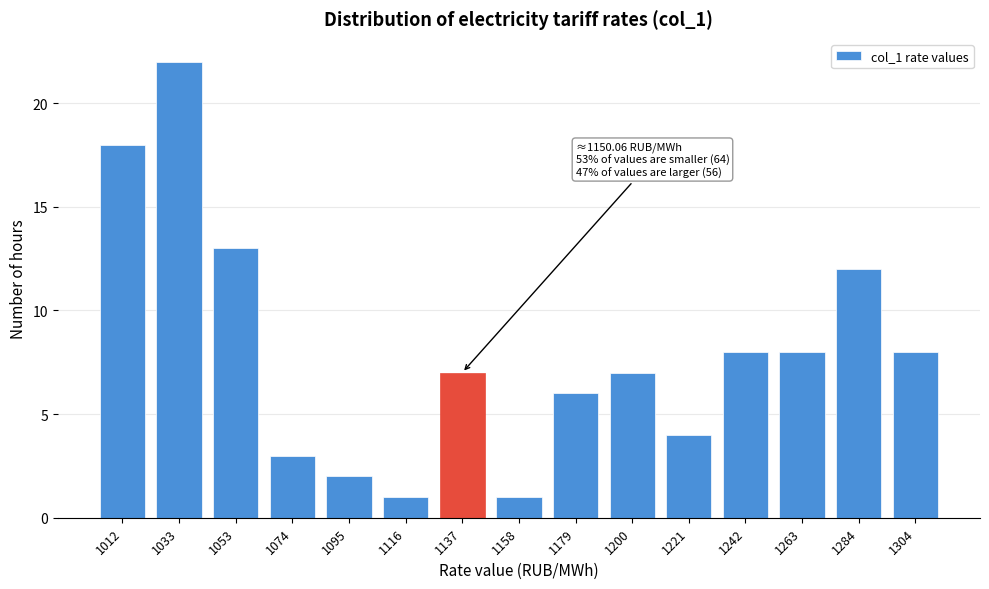

Reading left to right, what are all the values shown in this chart?

18	22	13	3	2	1	7	1	6	7	4	8	8	12	8